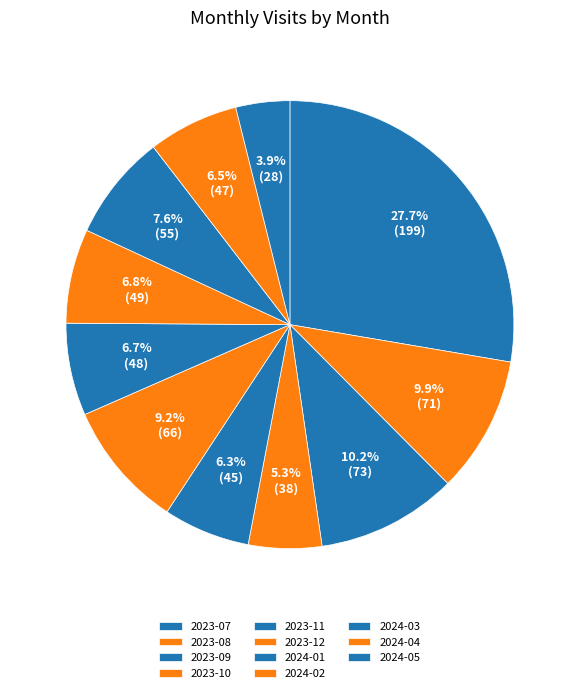

Is it true that 2024-02 is 1% of the pie?

False